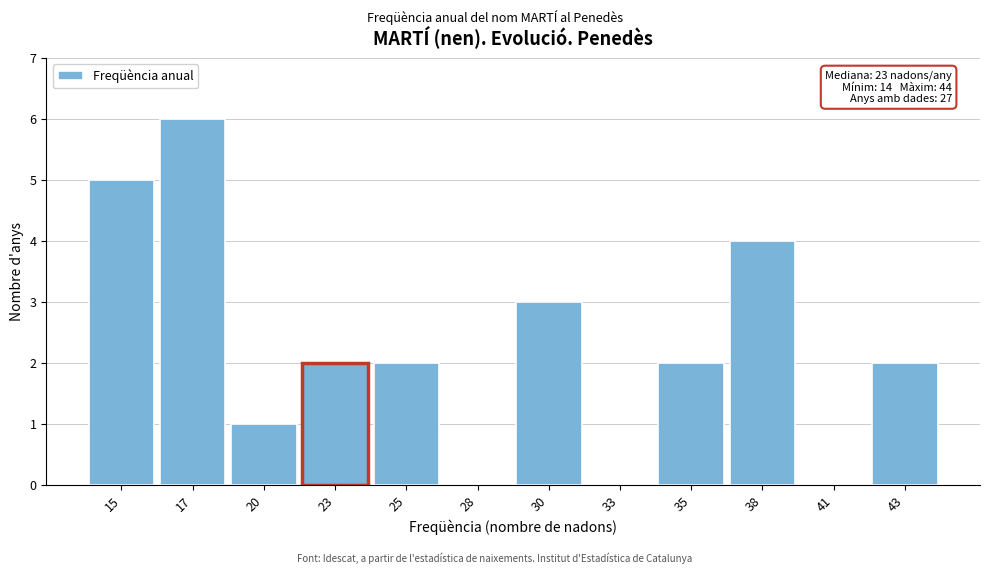

Reading right to left, extract all data points from this chart.

43=2	41=0	38=4	35=2	33=0	30=3	28=0	25=2	23=2	20=1	17=6	15=5